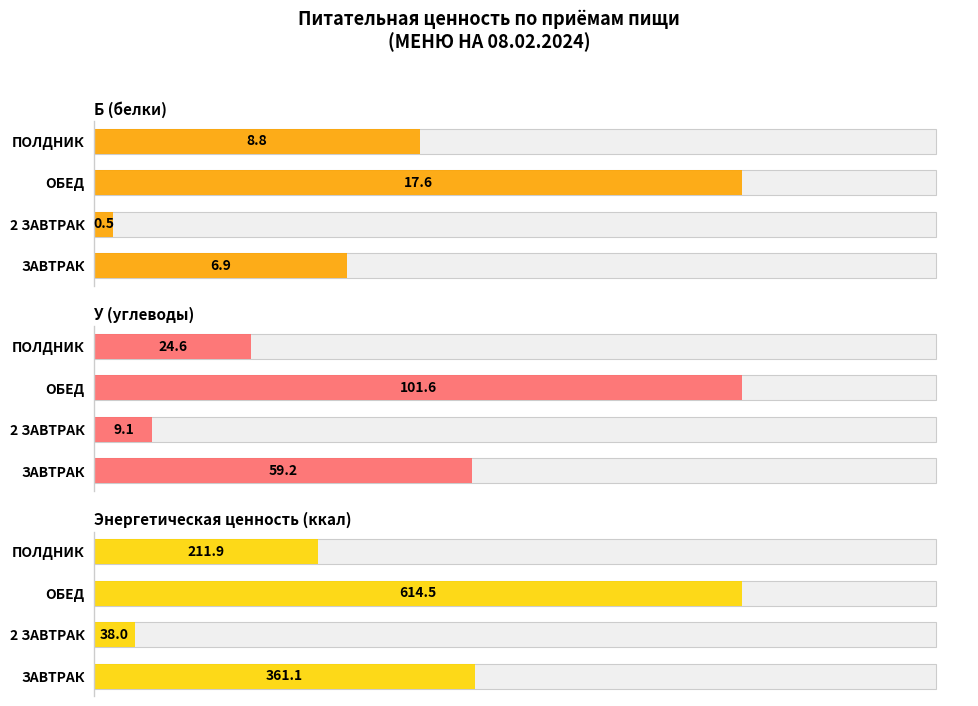

How many data points does each series have?

4